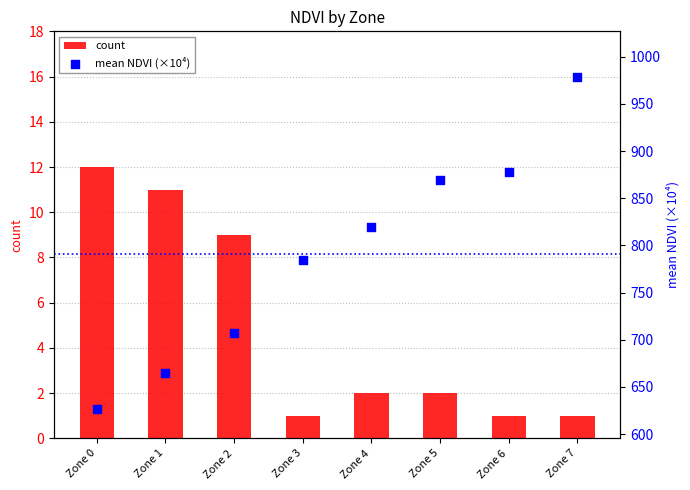

Is the value of count at Zone 5 greater than the value of mean NDVI (×10⁴) at Zone 3?

No